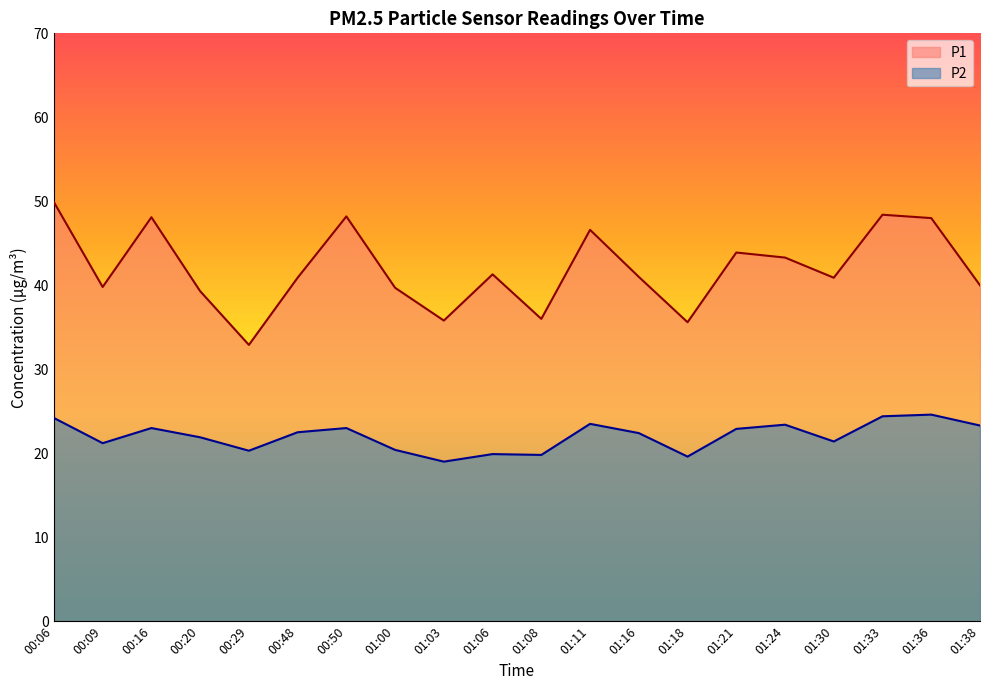

Reading right to left, transcribe all the data shown in this chart.

P1: 40.0	48.0	48.4	40.9	43.3	43.9	35.6	41.0	46.6	36.0	41.3	35.8	39.7	48.2	40.9	32.9	39.3	48.1	39.8	49.9
P2: 23.3	24.6	24.4	21.4	23.4	22.9	19.6	22.4	23.5	19.8	19.9	19.0	20.4	23.0	22.5	20.3	21.9	23.0	21.2	24.2